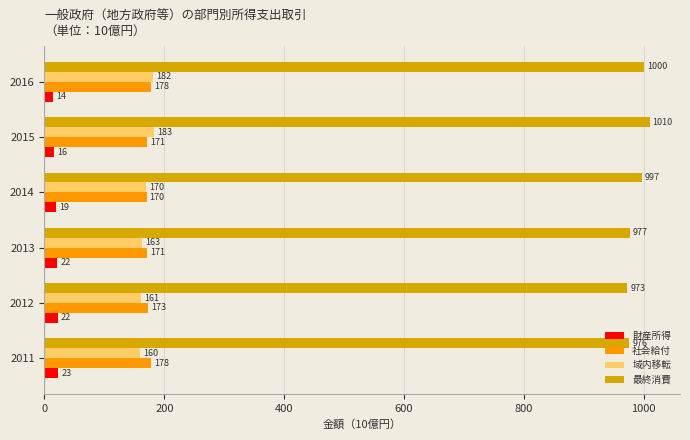

What is the minimum value shown in the chart?

13.9